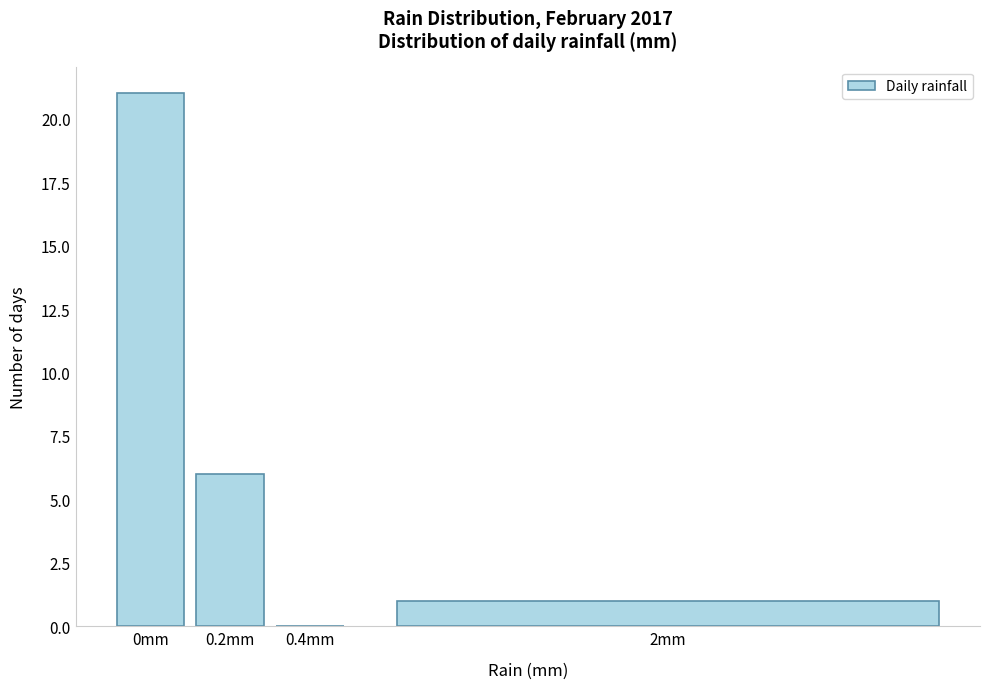

Reading left to right, extract all data points from this chart.

0mm=21	0.2mm=6	0.4mm=0	2mm=1